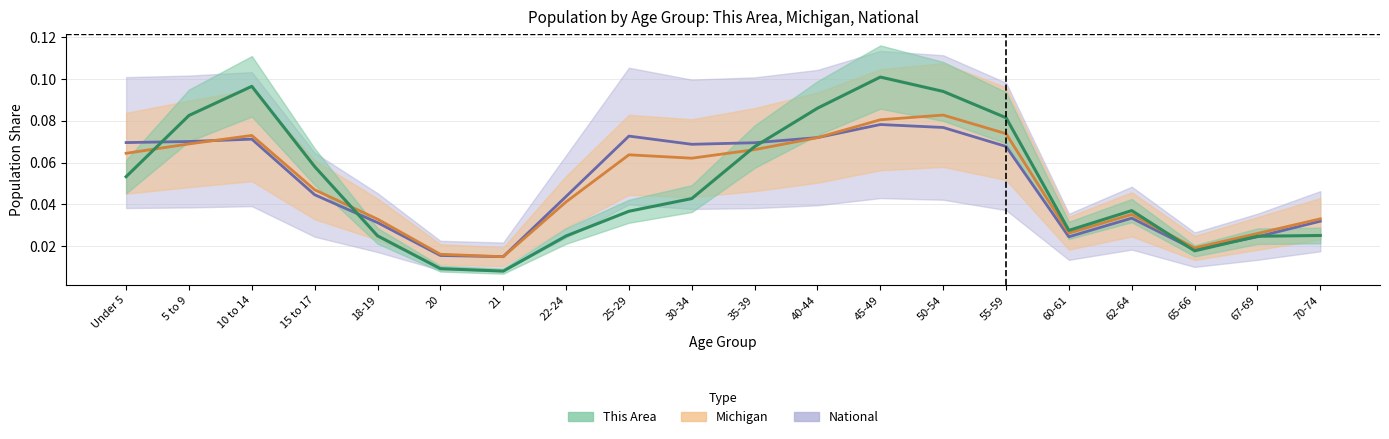

At which category does Michigan reach its first local valley?

21